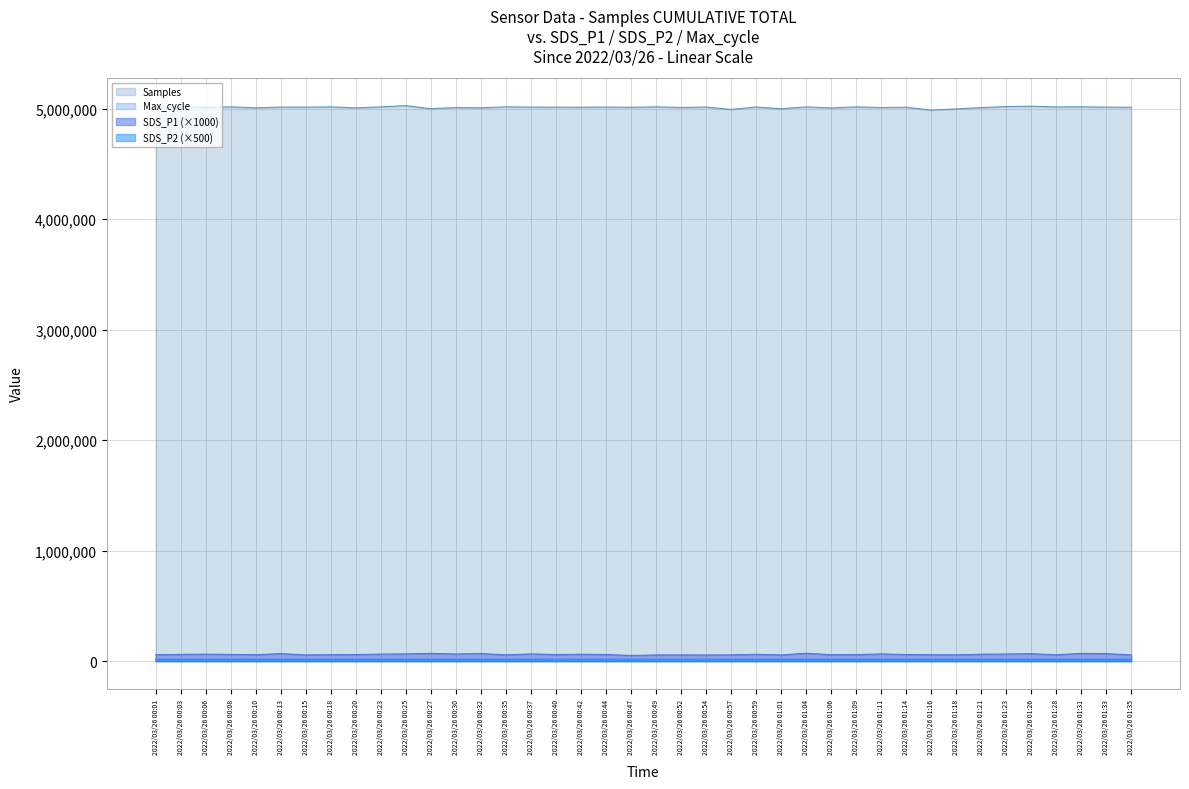

True or false: SDS_P2 and Samples intersect in this chart.

False